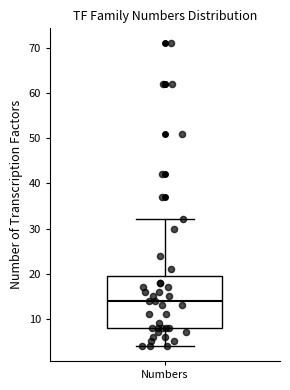

Read this box plot against the y-axis: the position of the median line, the range covered by the box, and the ends of both whiskers. The values are not printed on the chart, so give them approximately, as read against the axis.

median 14, box 8 to 20, whiskers 4 to 32